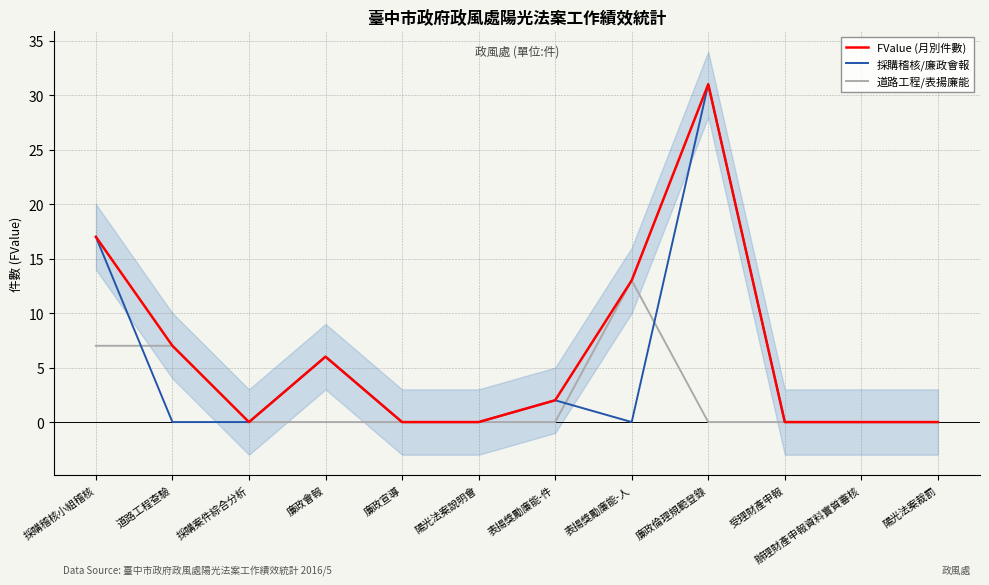

How many interior local peaks does the 道路工程/表揚廉能 series have?

1